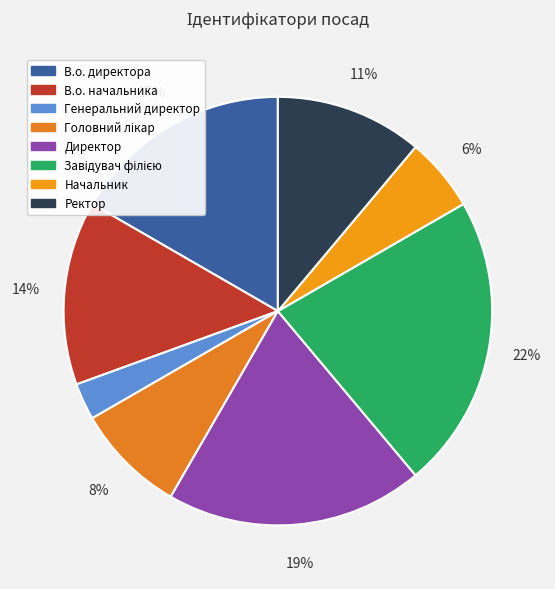

How many slices are in this pie chart?

8